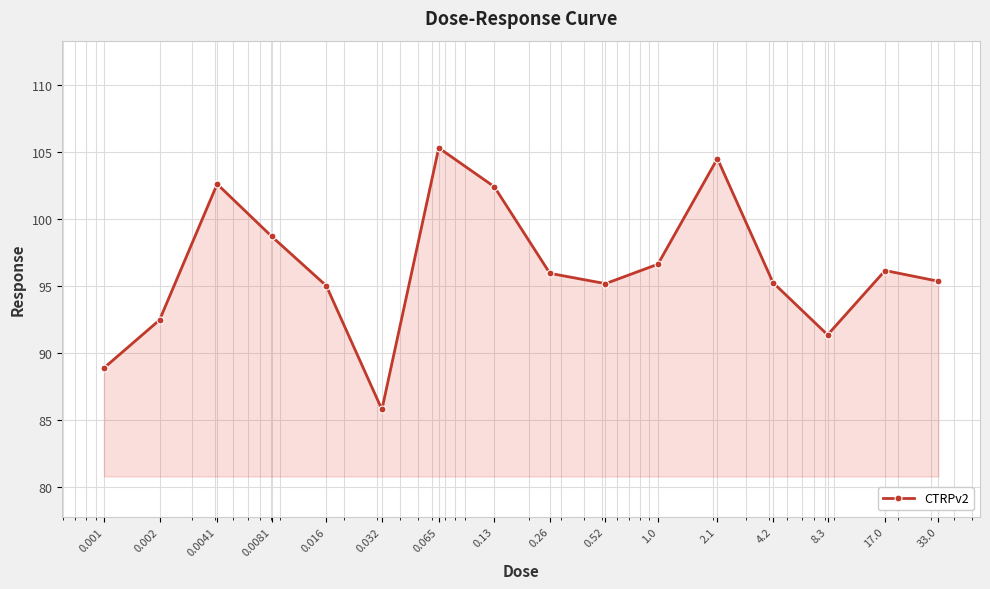

How many interior local peaks (higher than both neighbors) does the data have?

4